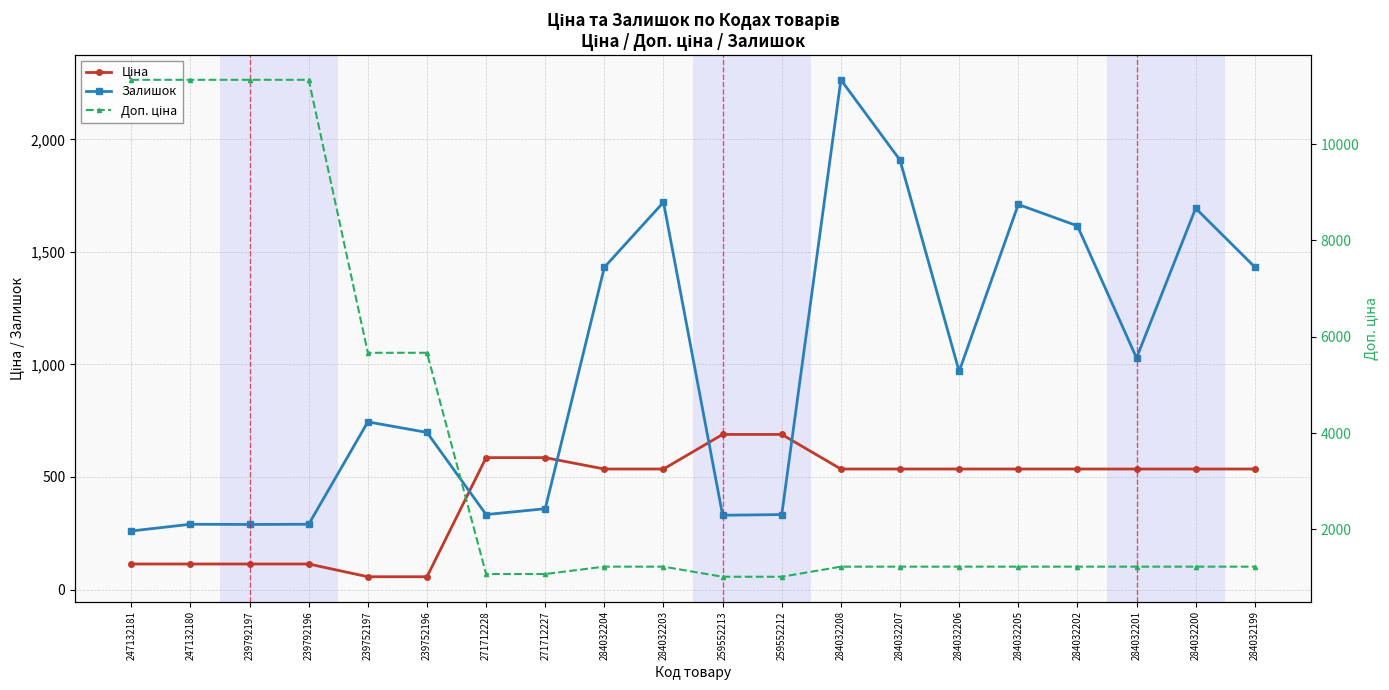

Reading left to right, list all the values displayed in this chart.

Ціна: 113.3	113.3	113.3	113.3	56.7	56.7	586.0	586.0	535.4	535.4	689.1	689.1	535.4	535.4	535.4	535.4	535.4	535.4	535.4	535.4
Залишок: 260.0	290.0	289.0	290.0	745.0	698.0	333.0	359.0	1432.0	1721.0	330.0	333.0	2265.0	1908.0	969.0	1711.0	1616.0	1029.0	1694.0	1433.0
Доп. ціна: 11334.0	11334.0	11334.0	11334.0	5667.0	5667.0	1074.5	1074.5	1227.2	1227.2	1017.8	1017.8	1227.2	1227.2	1227.2	1227.2	1227.2	1227.2	1227.2	1227.2